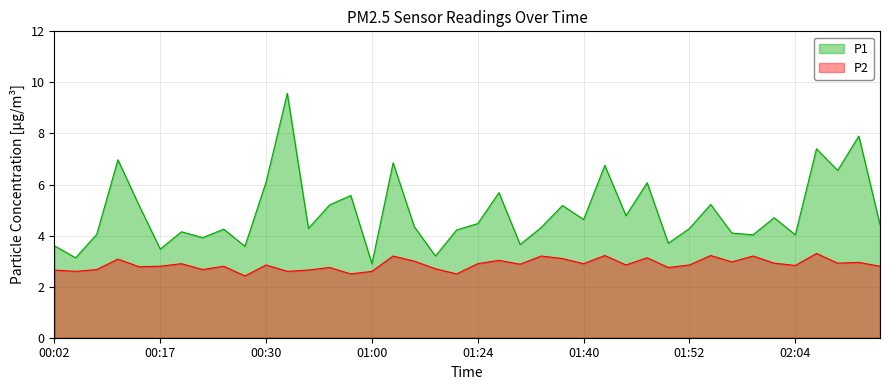

How many interior local peaks does the P1 series have?

14